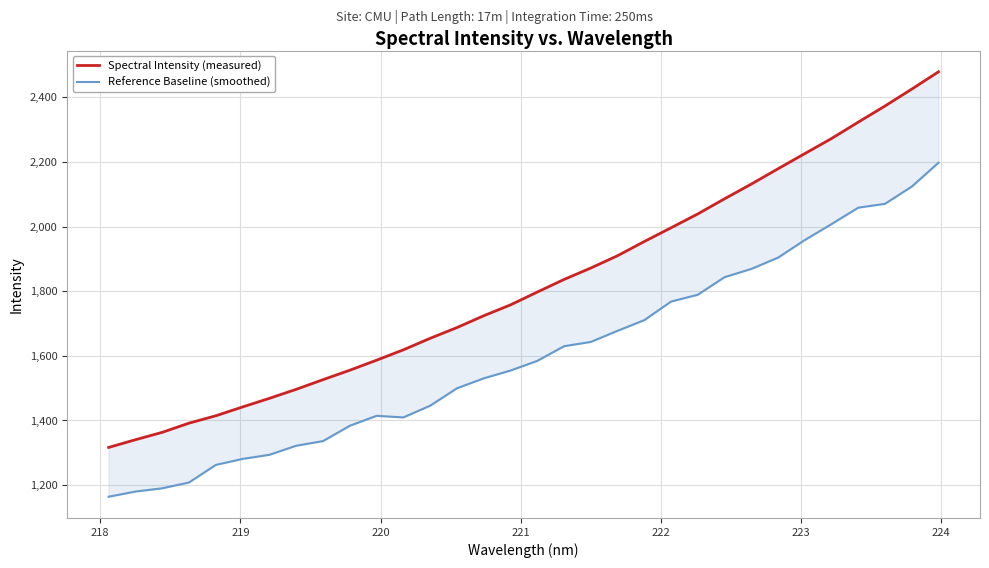

True or false: Spectral Intensity (measured) has more than 1 points higher than both neighbors.

False